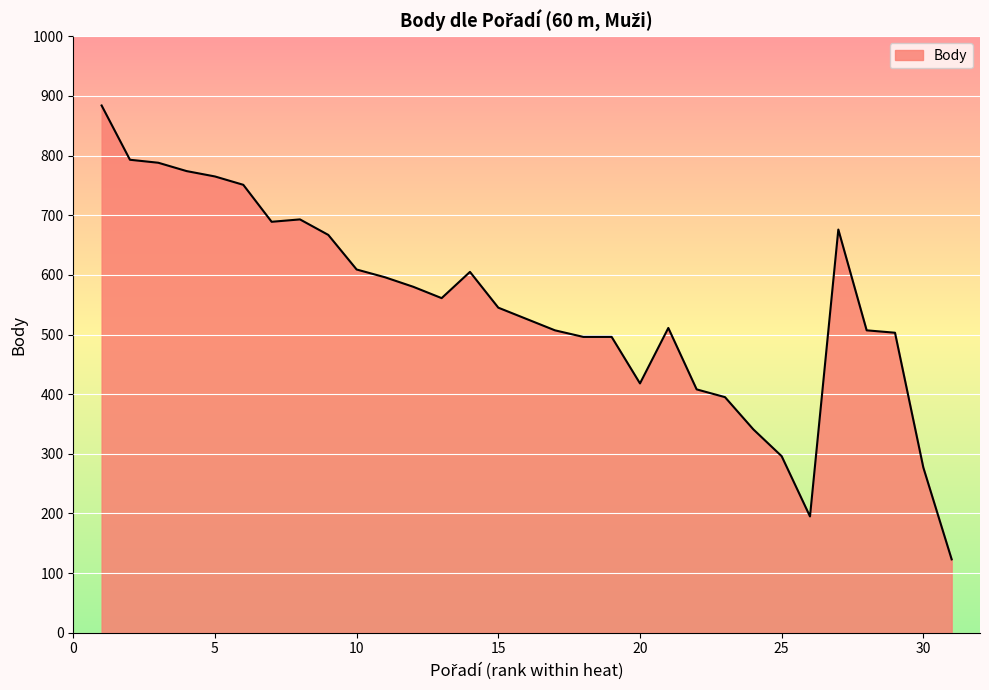

What is the minimum value shown in the chart?

123